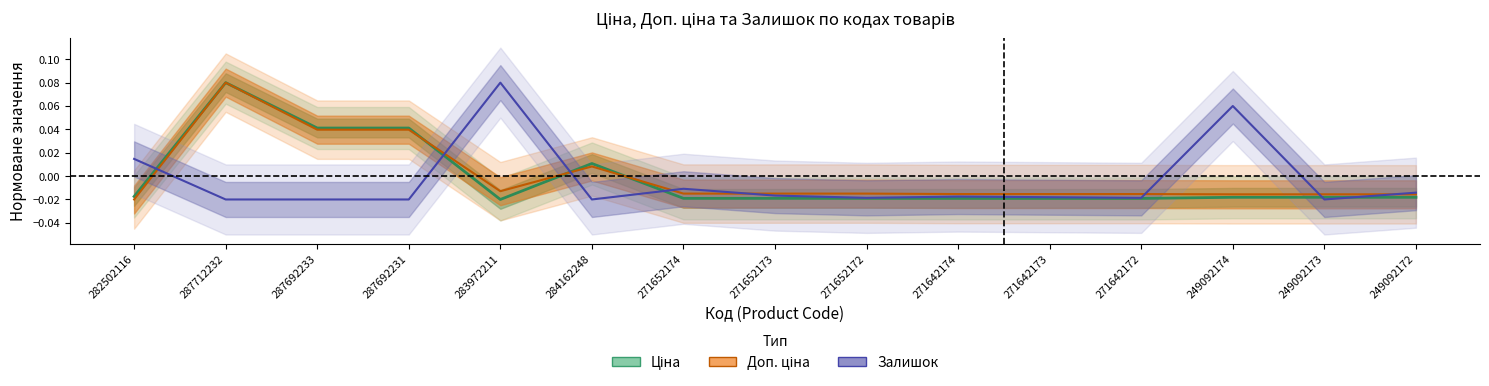

What is the maximum value shown in the chart?

0.1